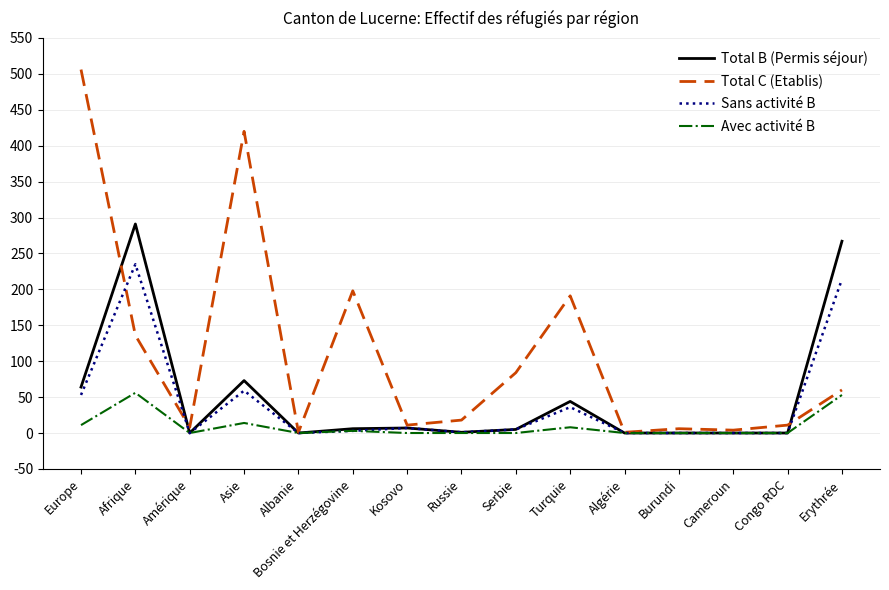

Does the chart have visible grid lines?

Yes